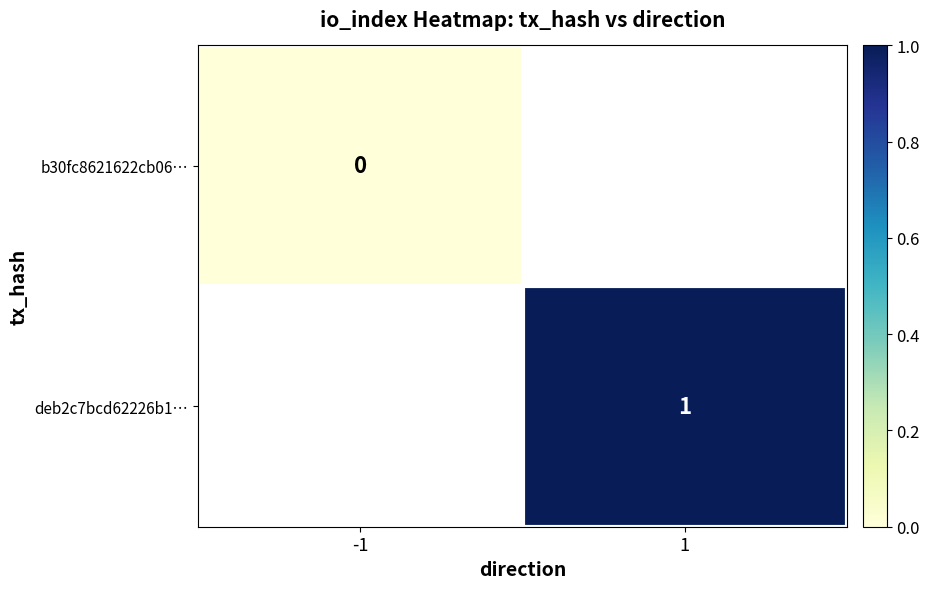

At how many categories does at least one series exceed 0?

1